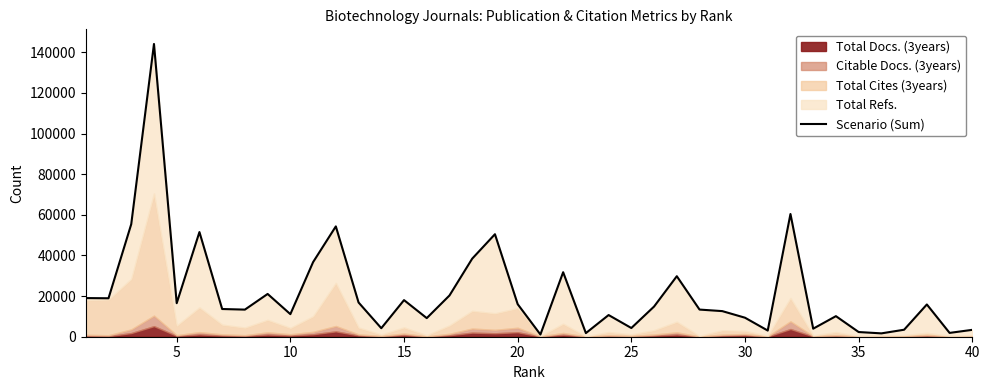

How many lines are shown in the chart?

1